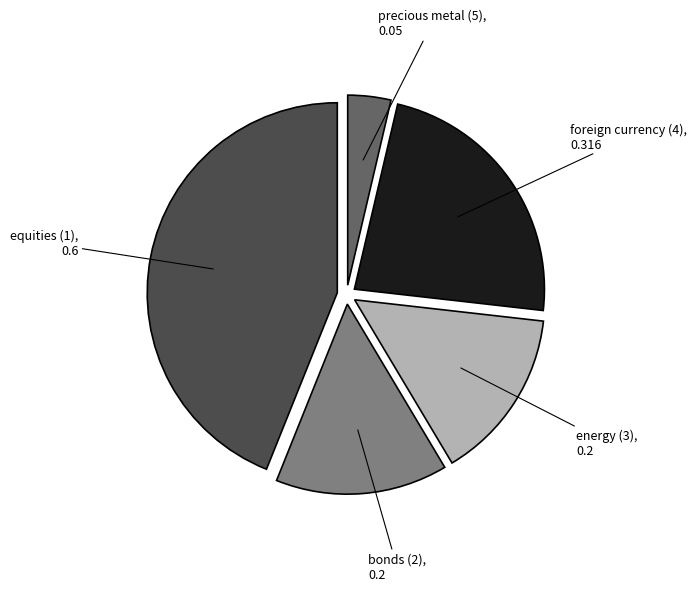

Between equities (1) and energy (3), which is larger?

equities (1)